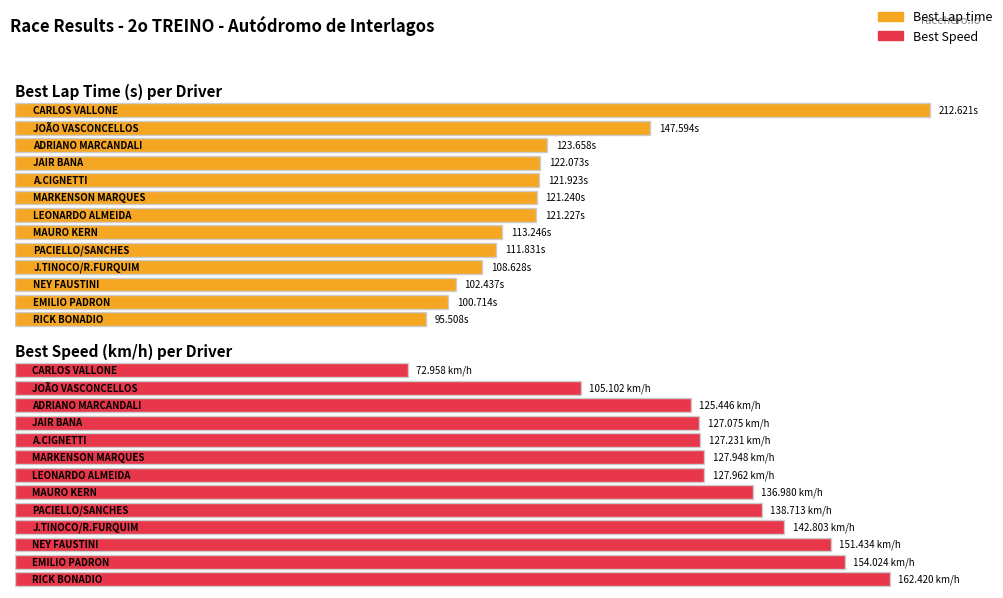

How many values in the Best Speed series exceed 127?

10